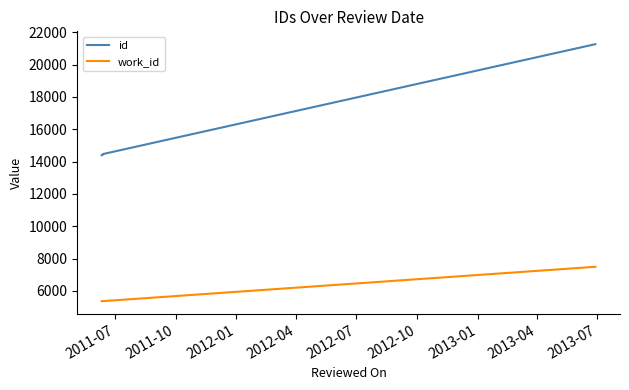

What position from the left is 2011-07?

1